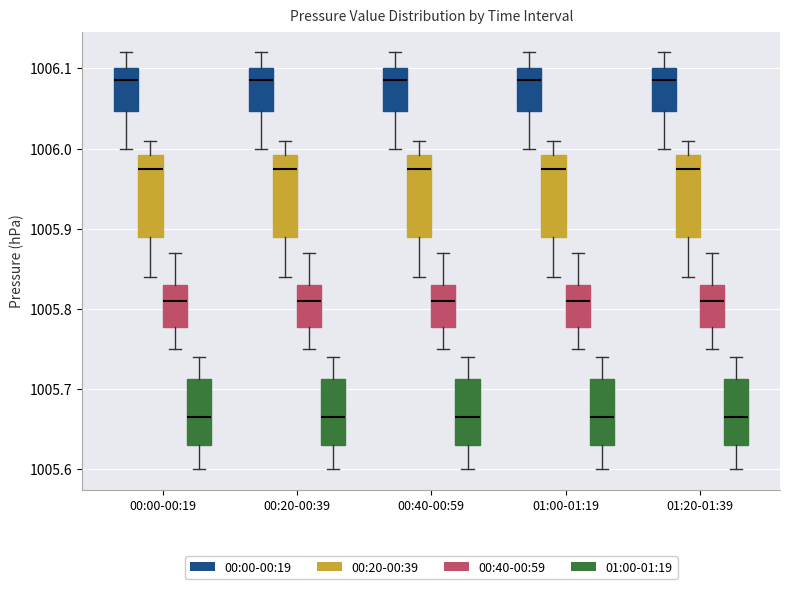

Where is the lower edge of the box for 01:00-01:19 (00:20-00:39) on the y-axis? The values are not printed on the chart, so give them approximately, as read against the axis.

1005.89